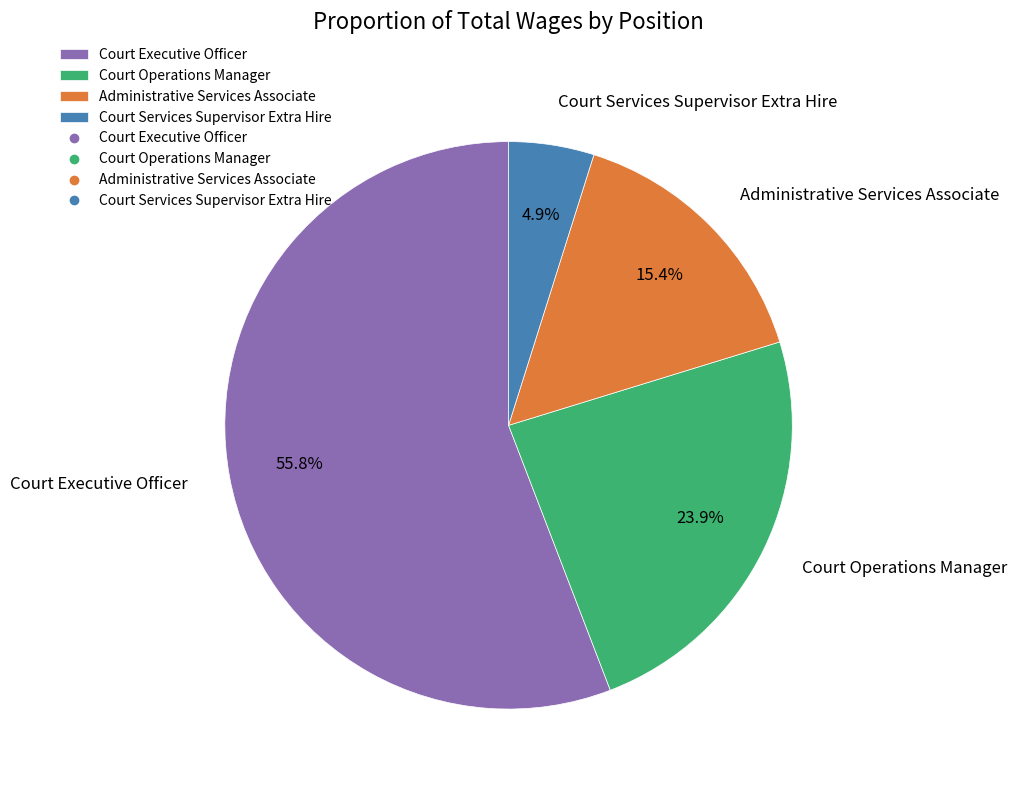

Which category accounts for the majority?

Court Executive Officer